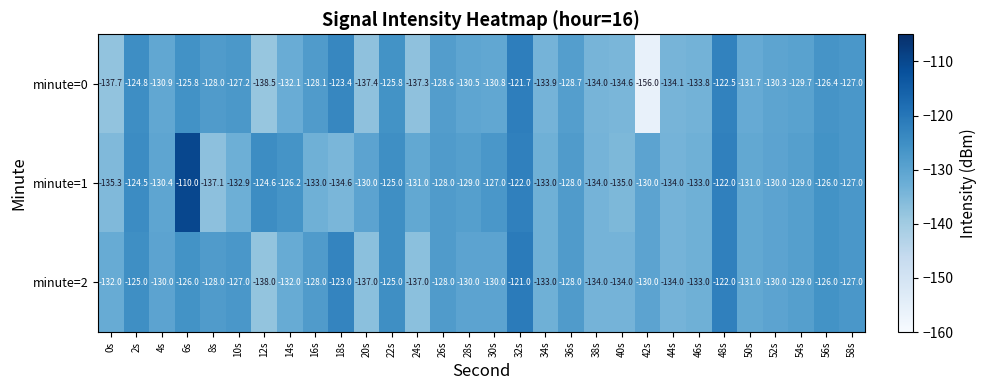

How many series are shown in this chart?

3